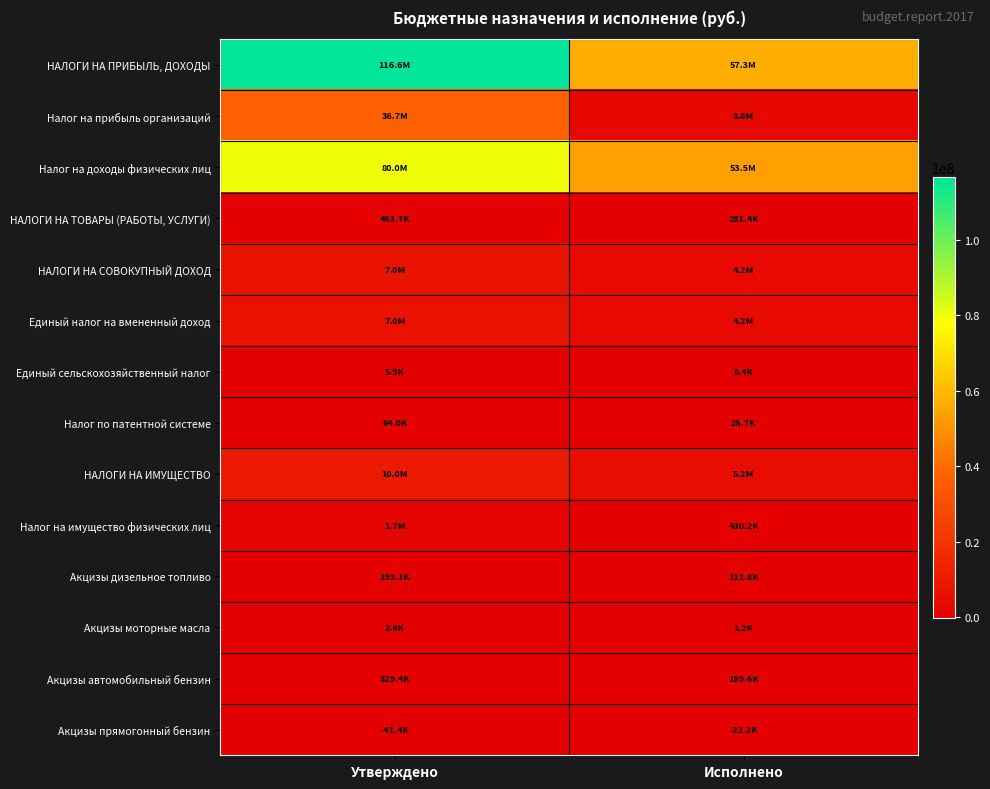

Which category has the lowest value across all series?

Утверждено